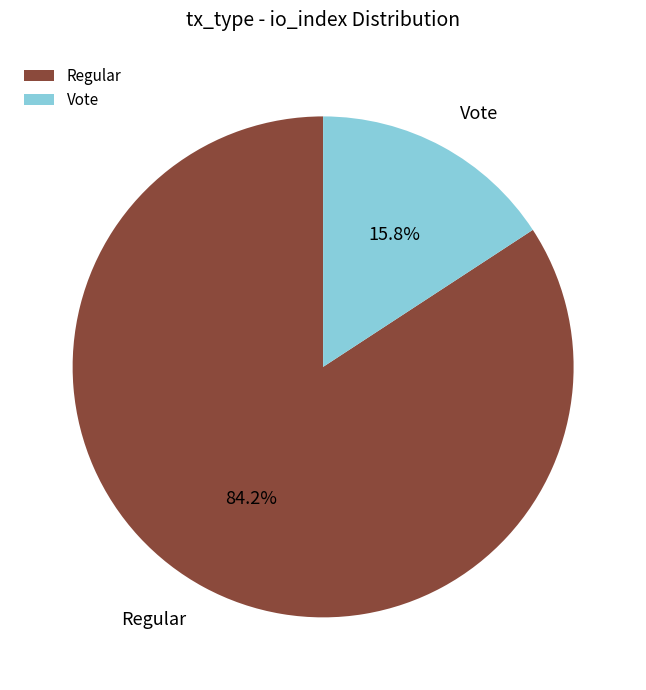

What is the largest slice in the pie chart?

Regular